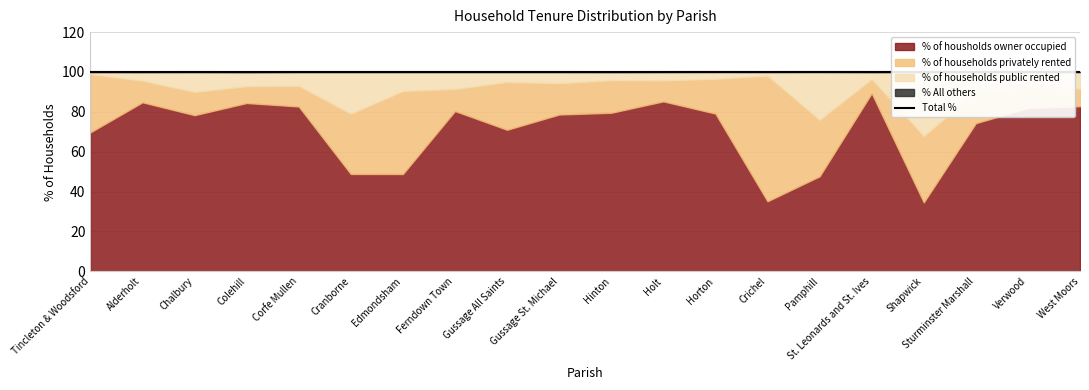

What is the sum of all values?

2000.0